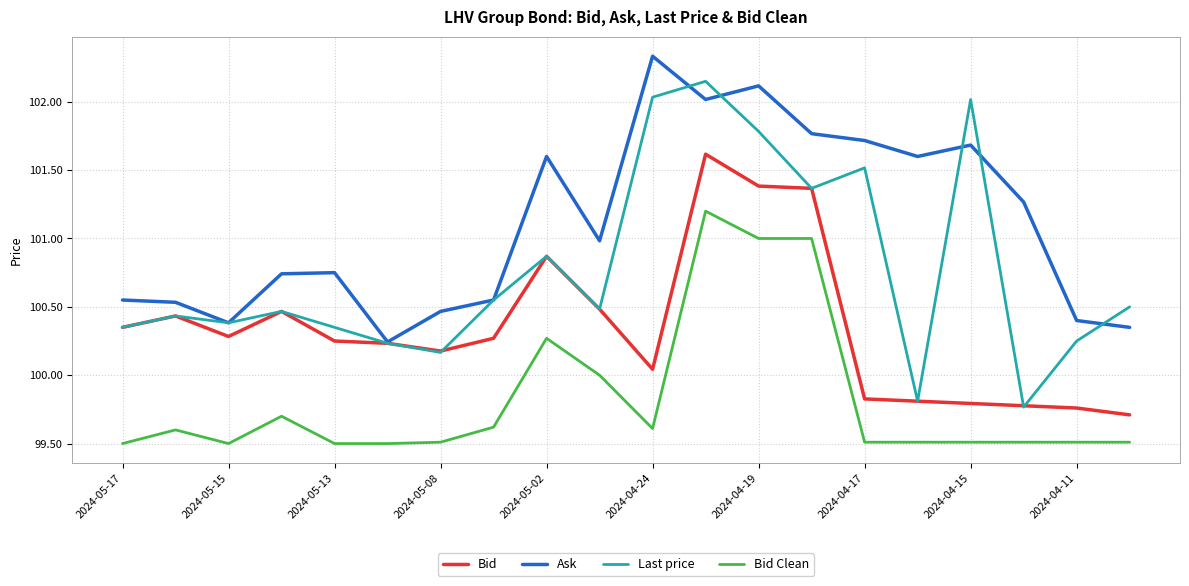

What is the highest value of the Bid Clean series?

101.2